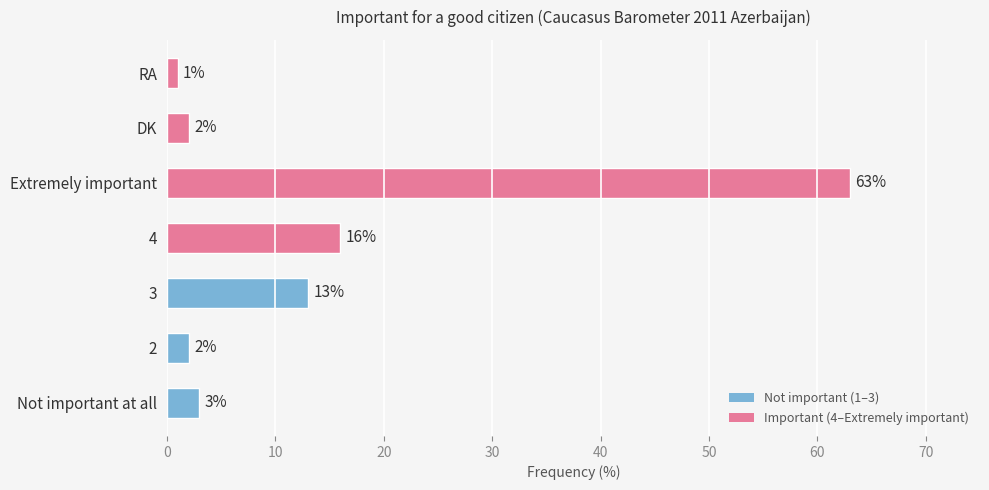

Between Not important at all and 3, which is larger?

3